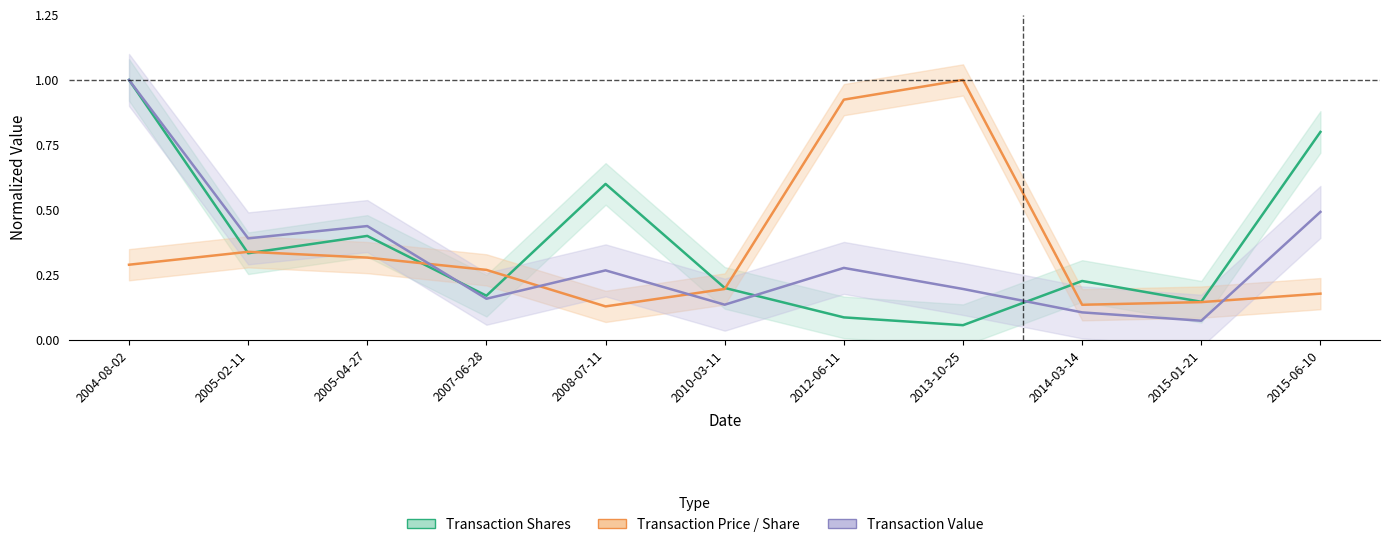

What is the difference between the maximum and minimum values in the Transaction Value series?

0.9